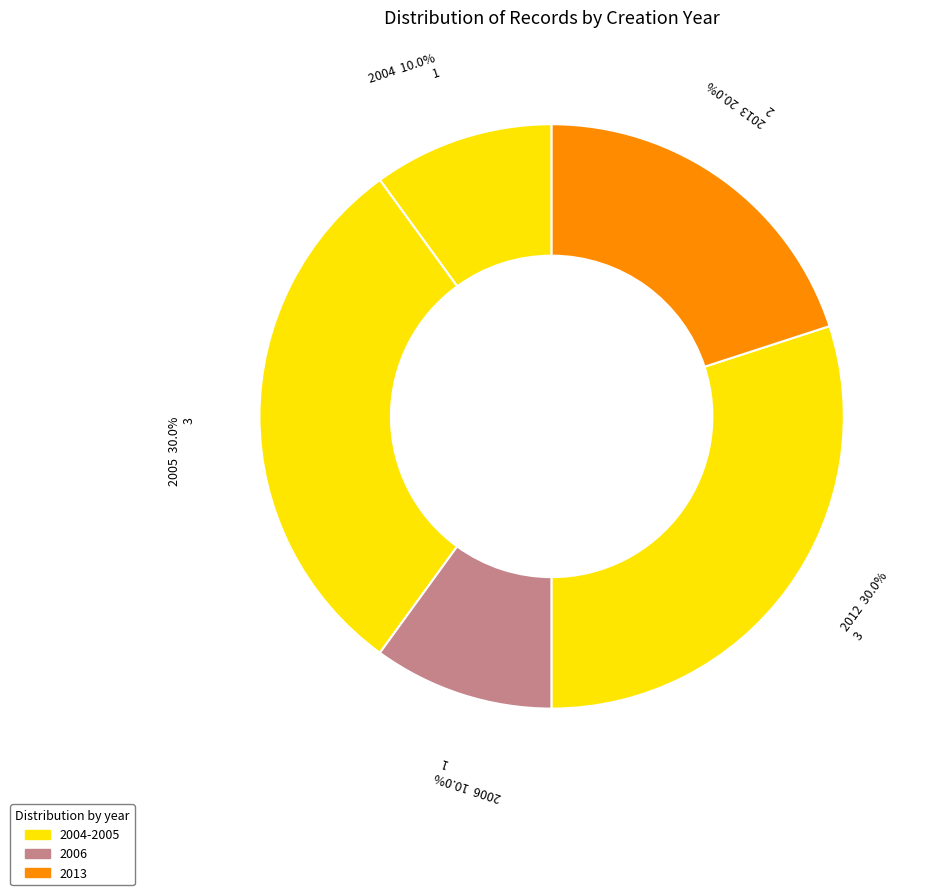

Which has a higher value, 2006 or 2013?

2013